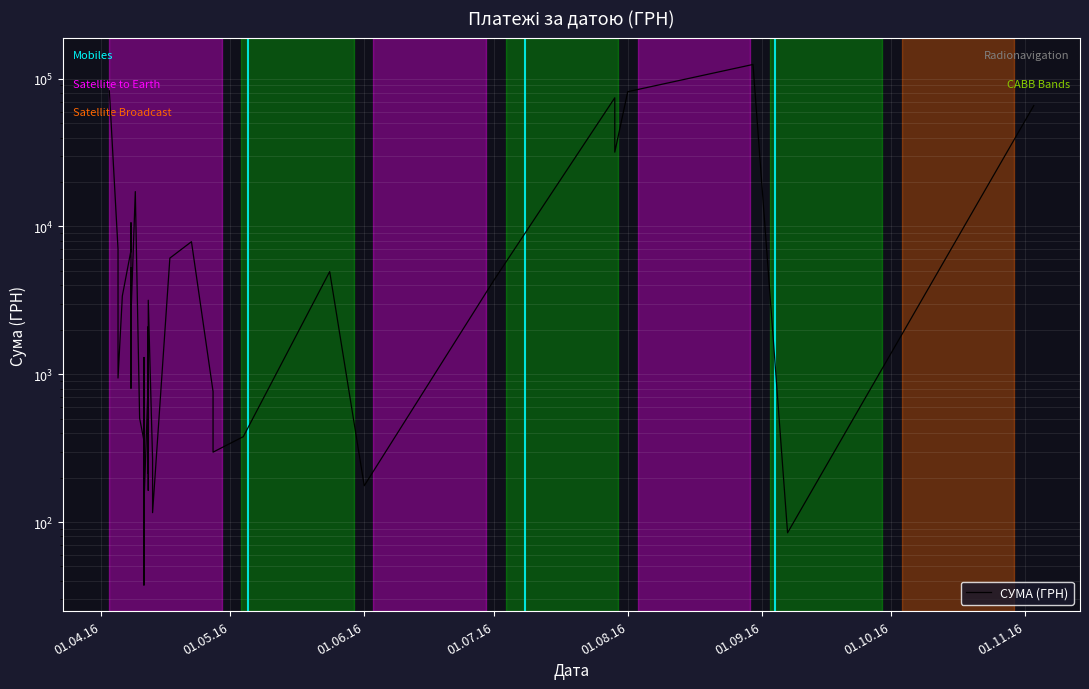

Does the chart display data point markers on the line(s)?

No